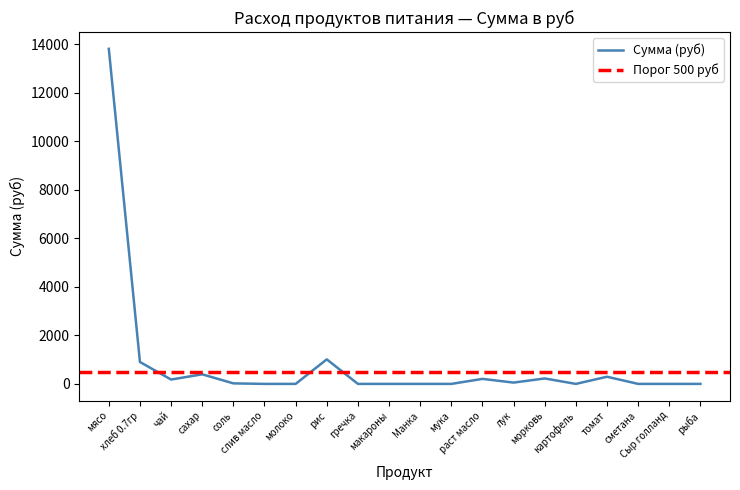

What position from the left is мука?

12